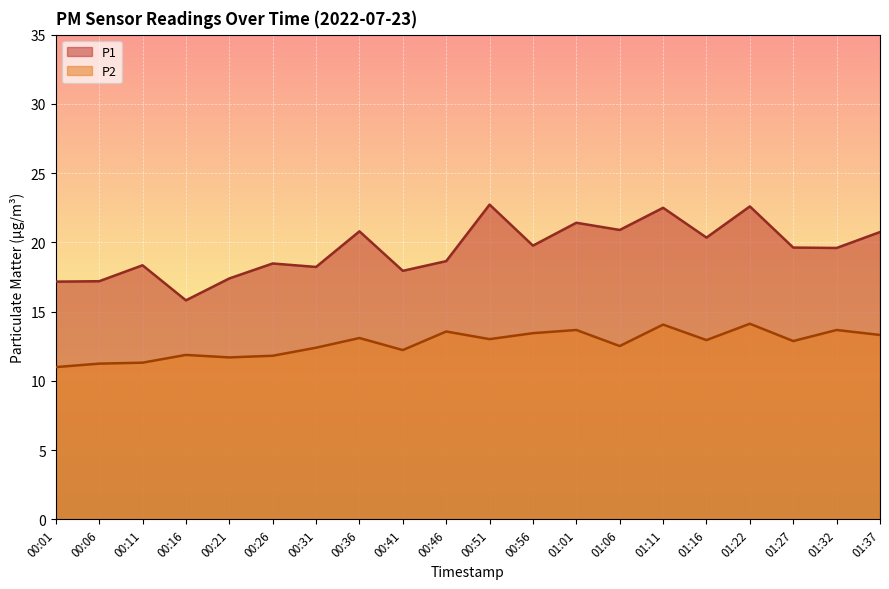

Count the number of data series in this chart.

2